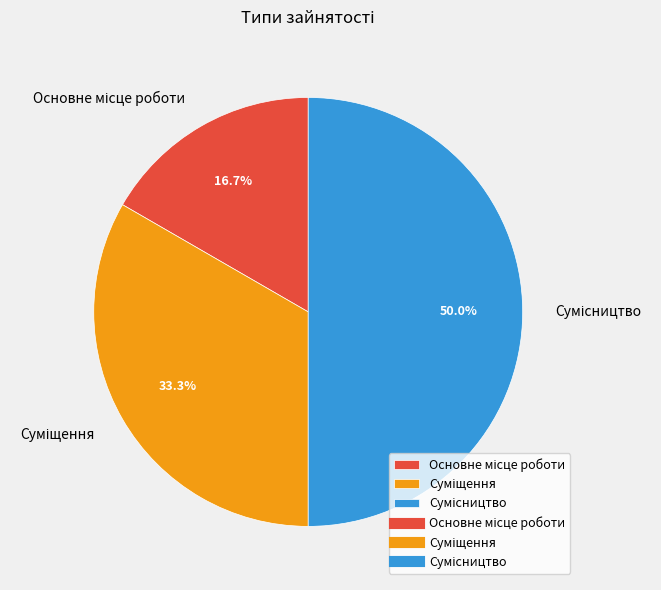

What percentage is the Основне місце роботи slice, to the nearest percent?

17%